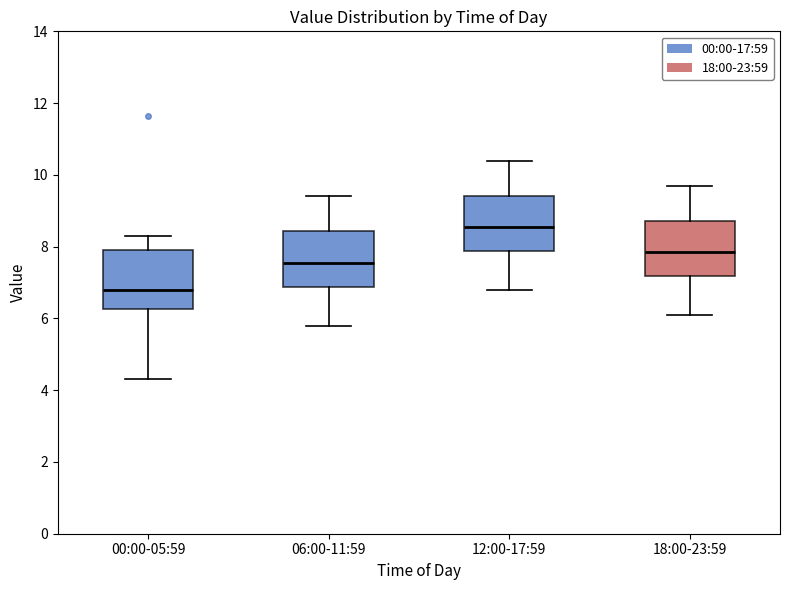

Reading left to right, read every box against the y-axis: the position of its median line, the range the box covers, and the ends of its whiskers. The values are not printed on the chart, so give them approximately, as read against the axis.

00:00-05:59: median 6.8, box 6.2 to 8.0, whiskers 4.4 to 8.4
06:00-11:59: median 7.6, box 6.8 to 8.4, whiskers 5.8 to 9.4
12:00-17:59: median 8.6, box 7.8 to 9.4, whiskers 6.8 to 10.4
18:00-23:59: median 7.8, box 7.2 to 8.8, whiskers 6.2 to 9.8